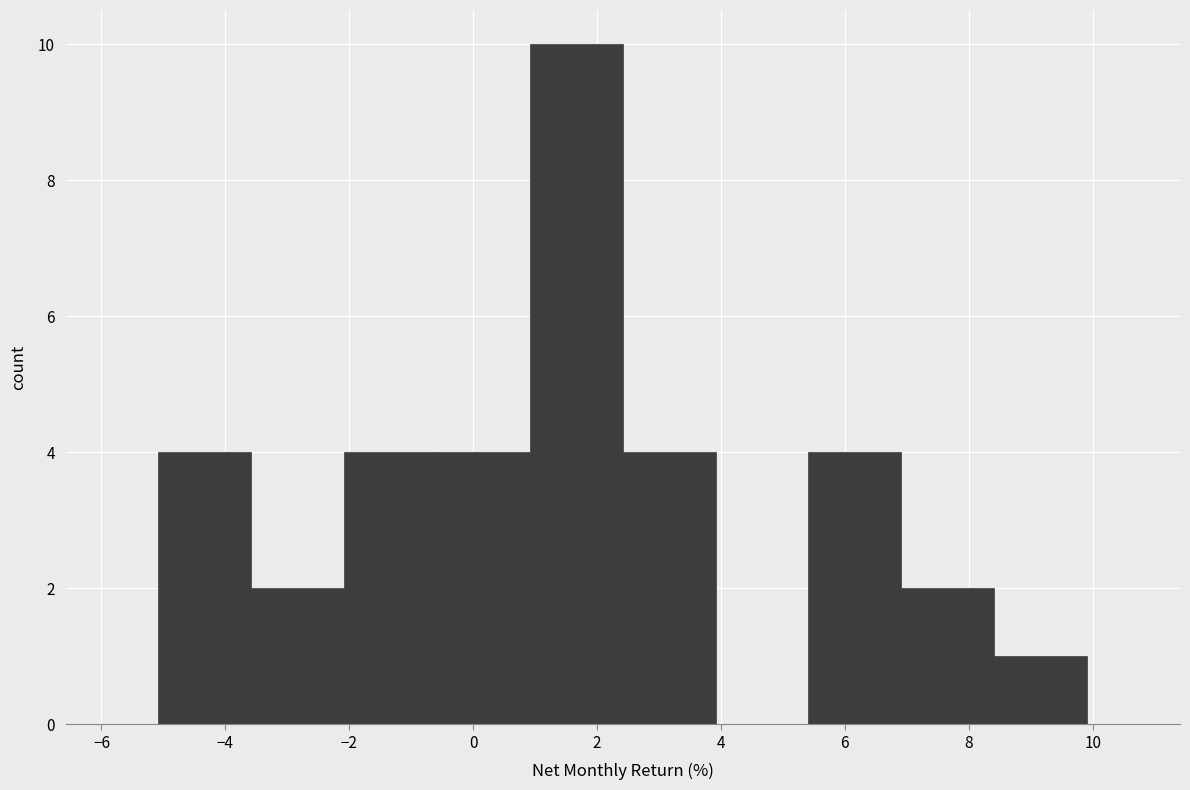

Which range on the x-axis has the tallest bar?

1.0 to 2.4